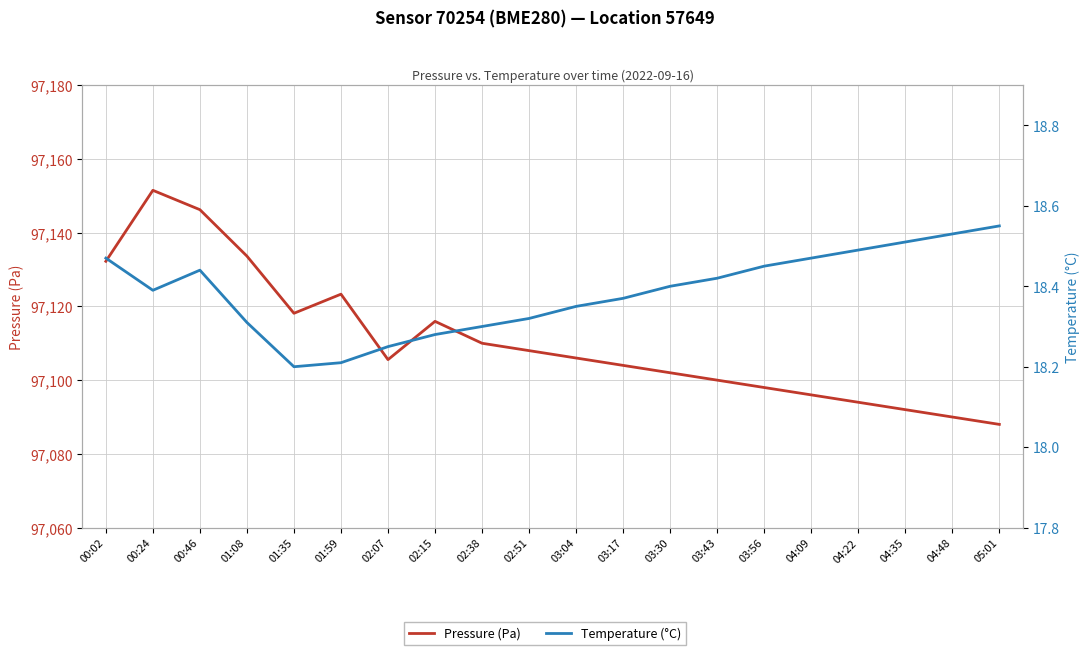

Rank the series at 02:51 from highest to lowest value.

Pressure (Pa), Temperature (°C)